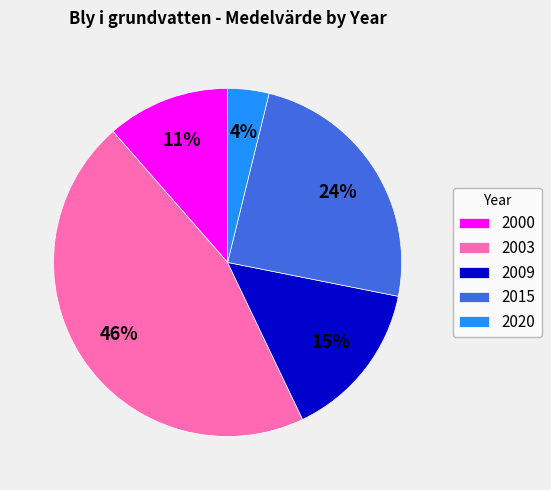

Which has a higher value, 2000 or 2015?

2015